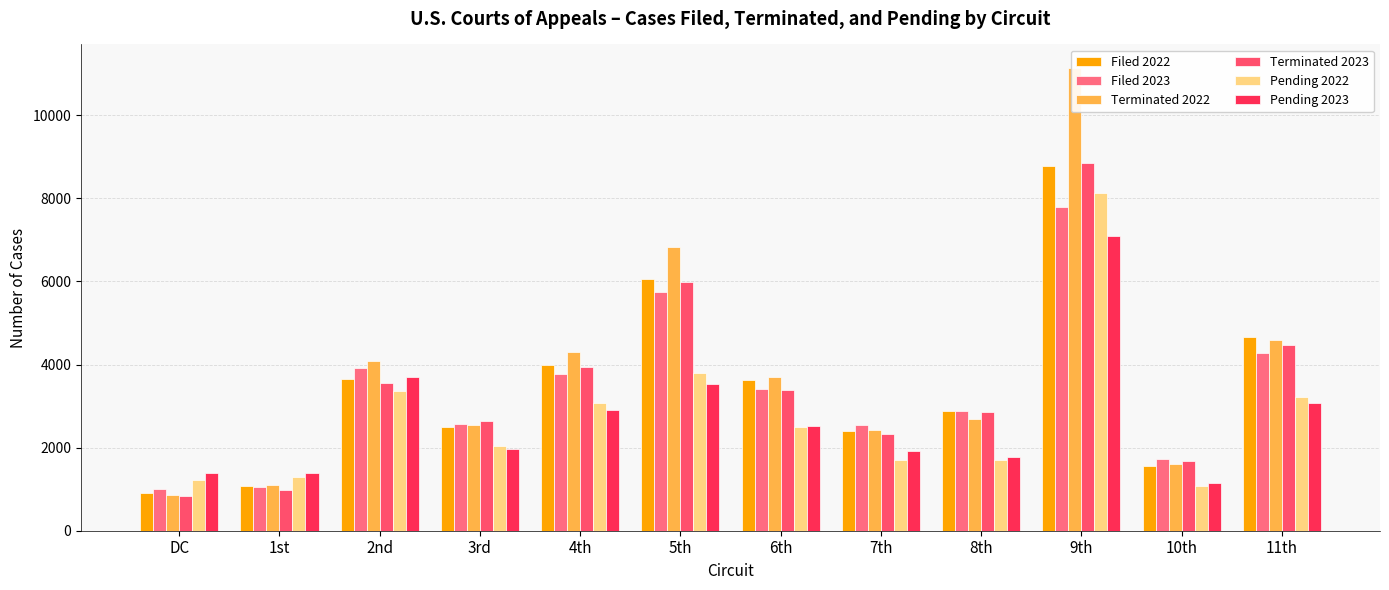

What position from the right is 5th?

7